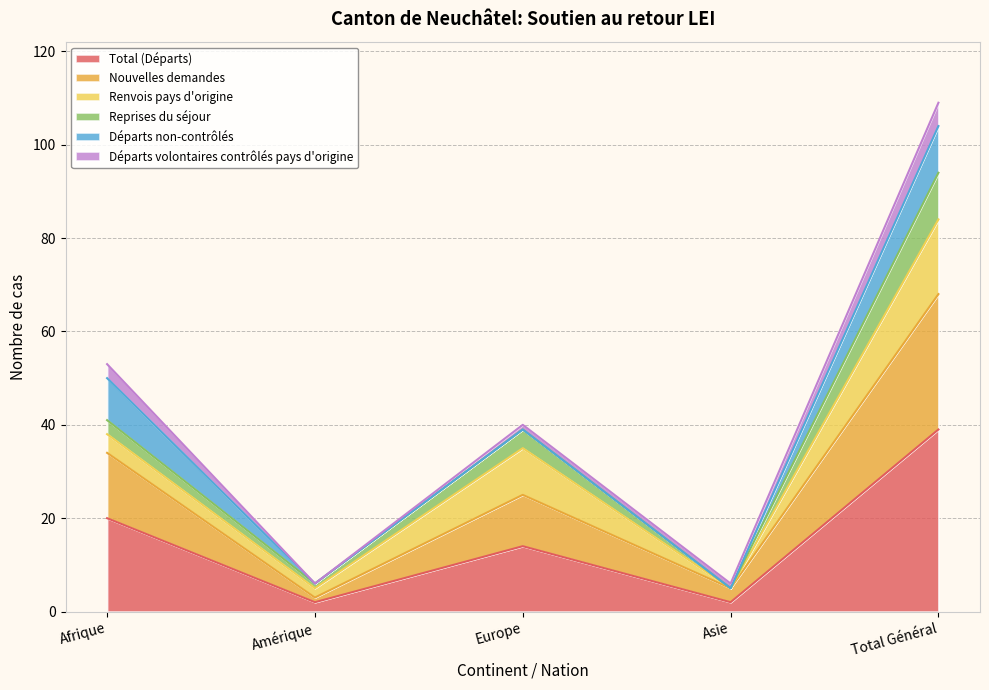

What is the label of the 4th point from the right?

Amérique